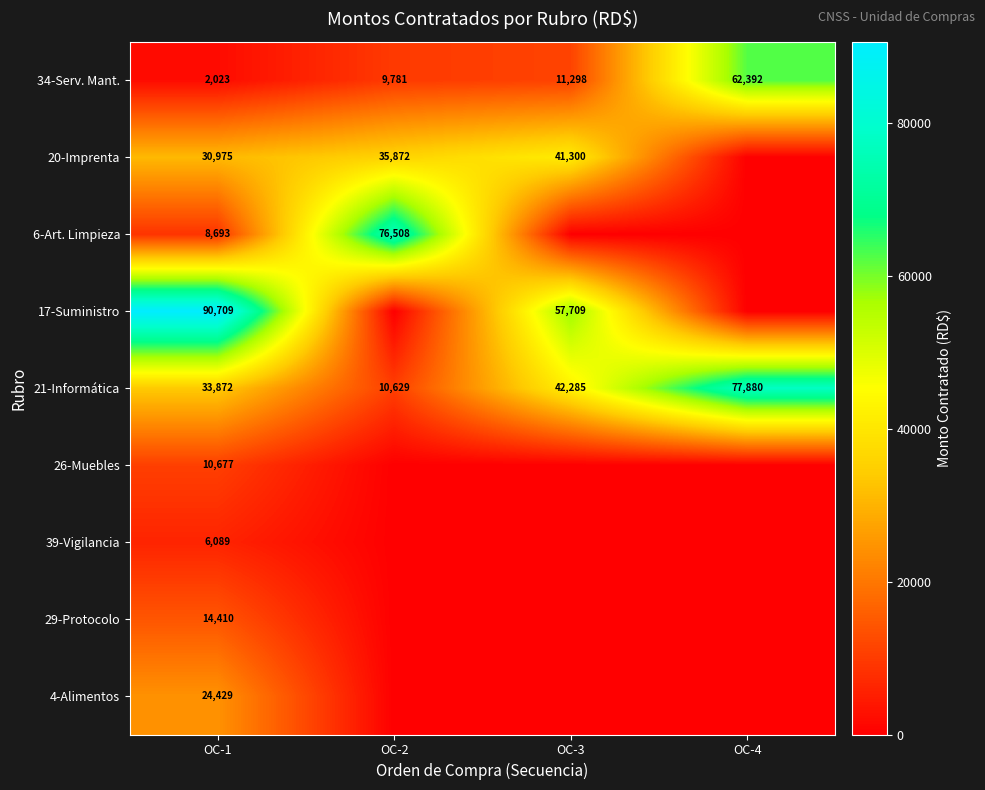

Is it true that 21-Informática equals 60244 at OC-3?

False